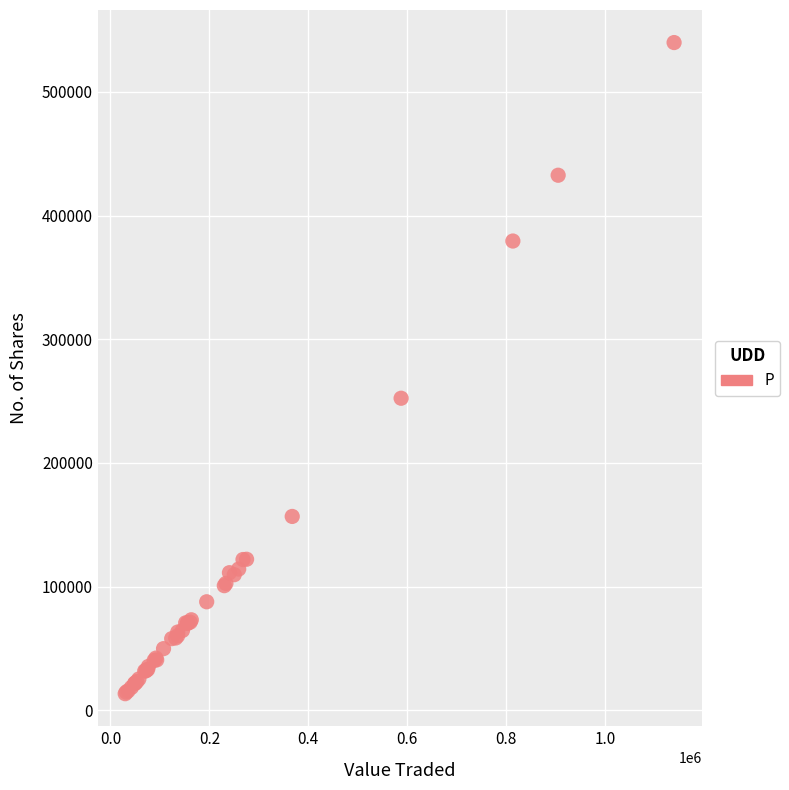

What Y value in the scatter plot is closest to 276687?

252341